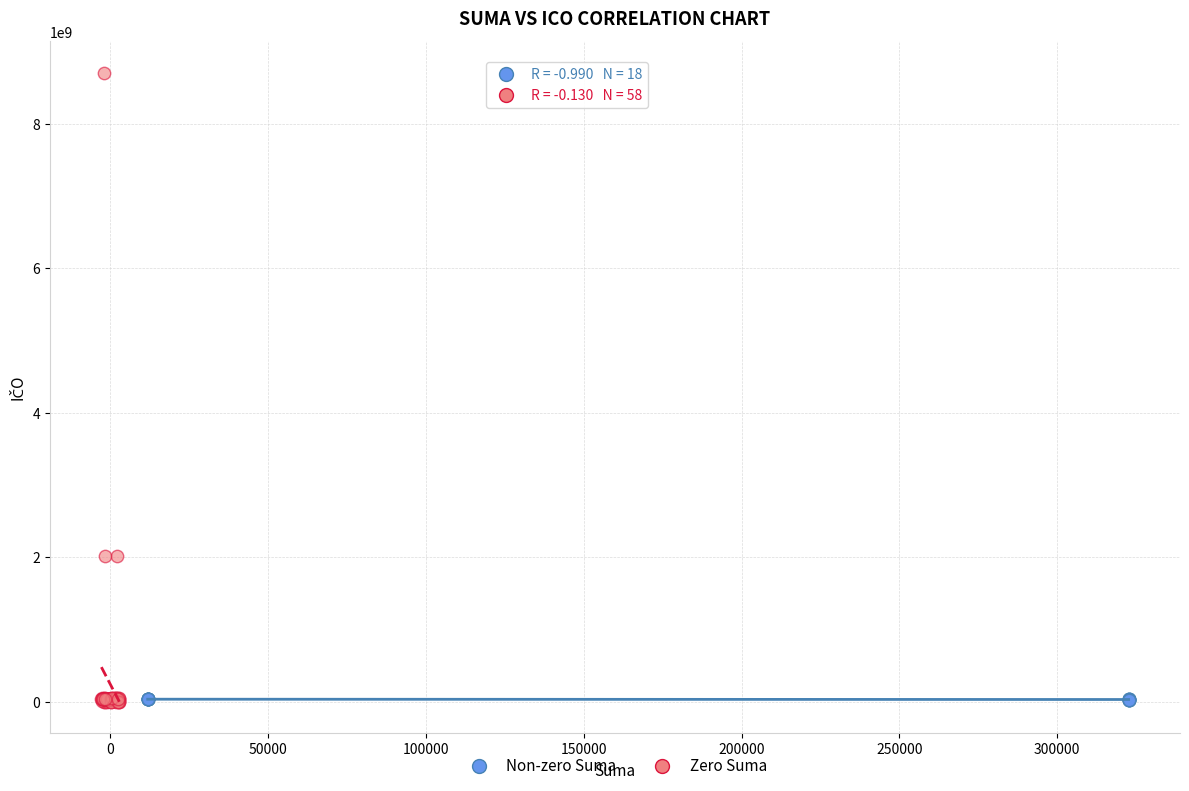

Which series reaches the maximum Y coordinate?

Zero Suma